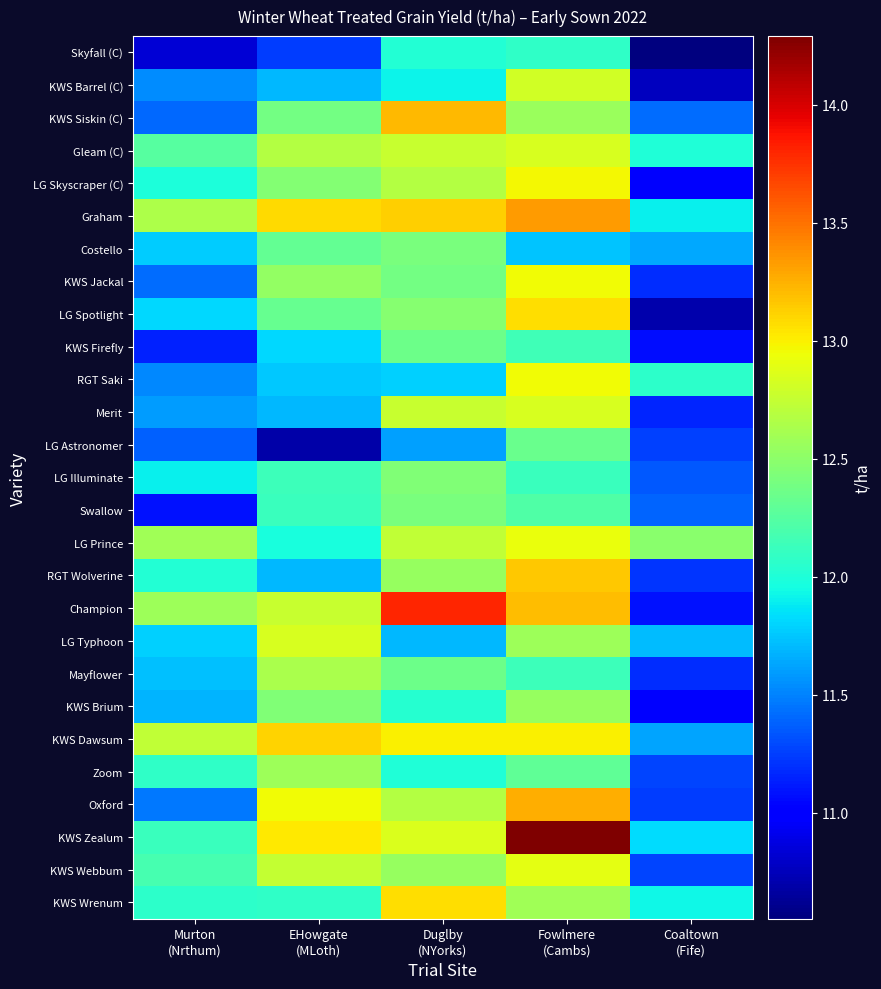

What is the total value across all series at Murton
(Nrthum)?

319.3